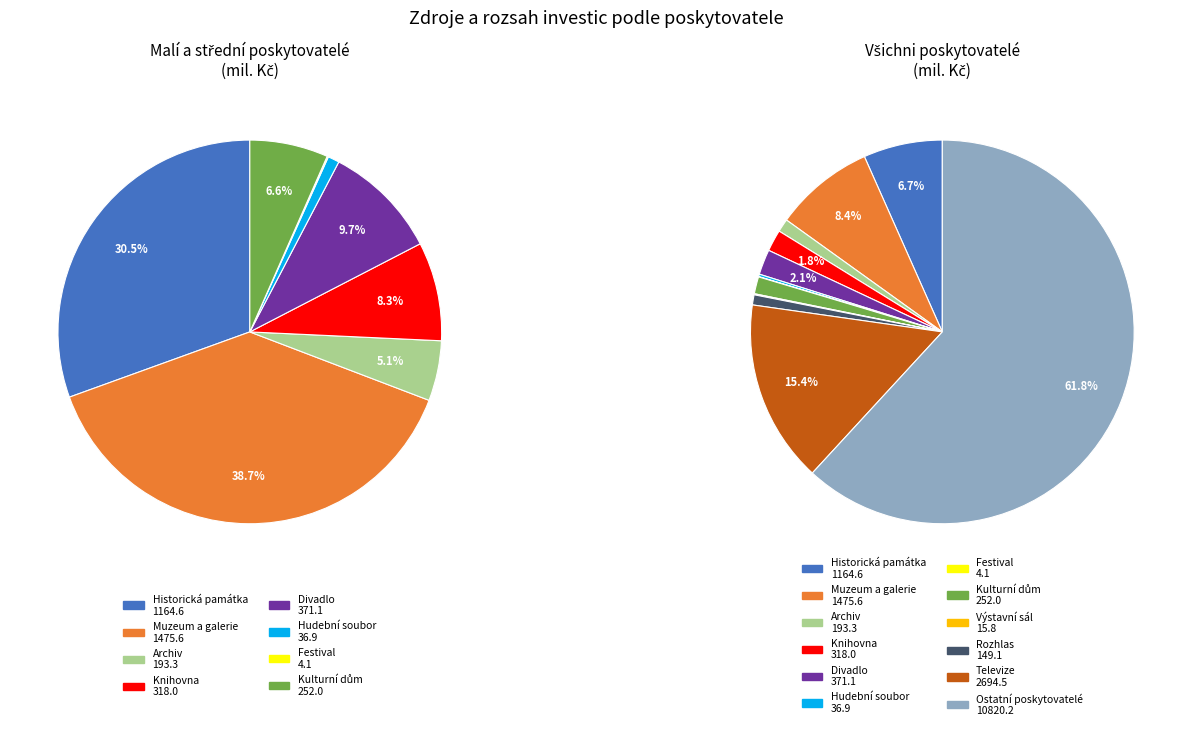

Rank the categories by value from highest to lowest.

Ostatní poskytovatelé, Televize, Muzeum a galerie, Historická památka, Divadlo, Knihovna, Kulturní dům, Archiv, Rozhlas, Hudební soubor, Výstavní sál, Festival